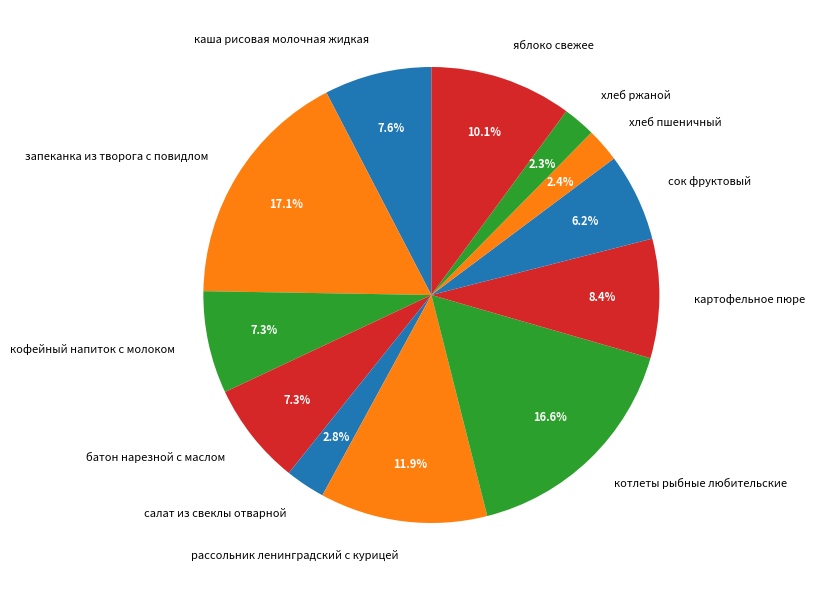

How many slices are in this pie chart?

12